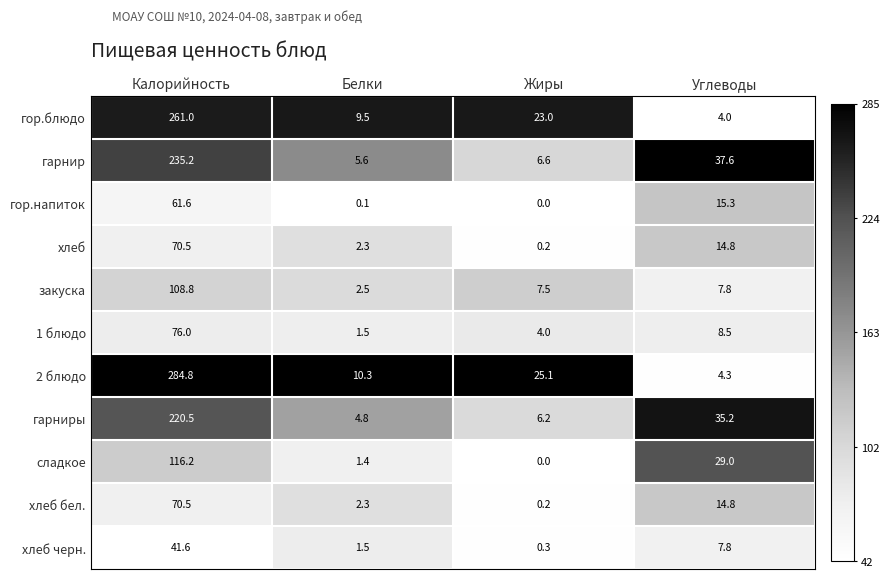

What is the approximate value of хлеб черн. at Белки?

1.5